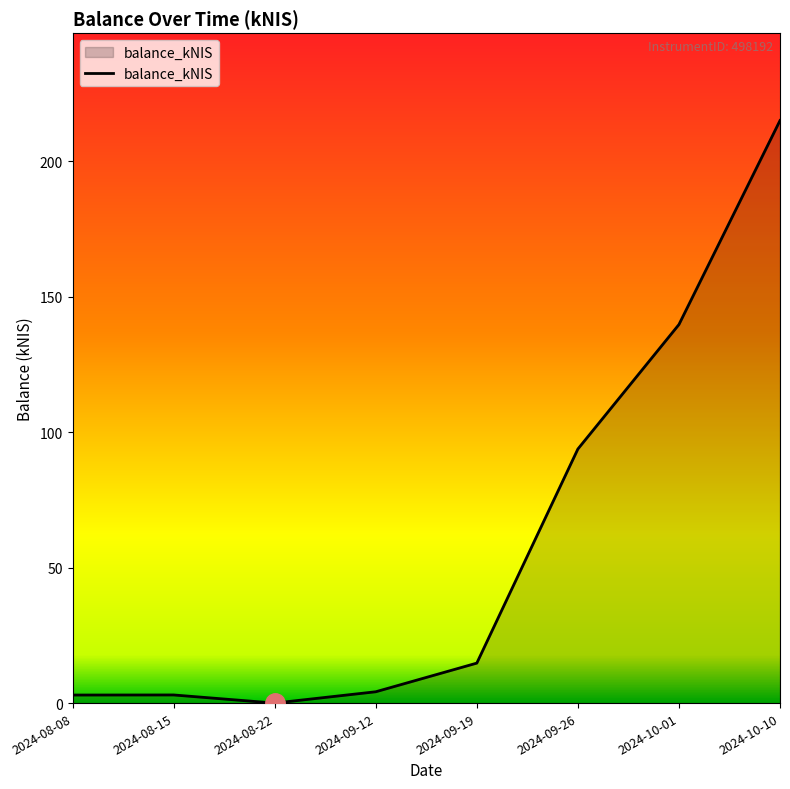

What position from the left is 2024-08-22?

3